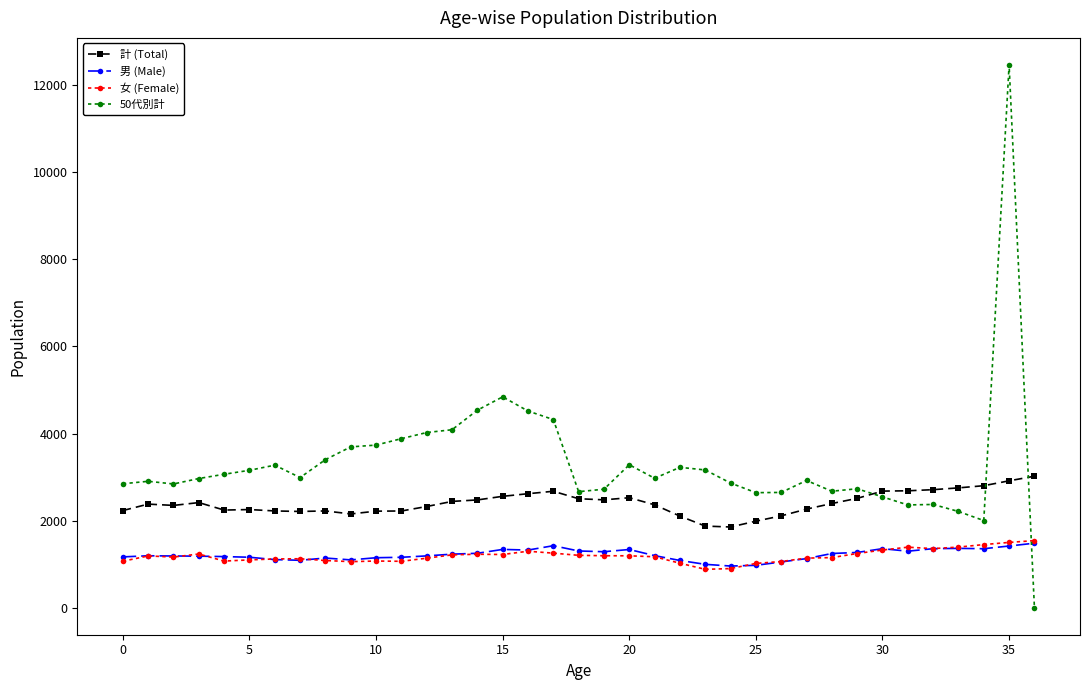

What is the difference between the second highest and minimum values in the 男 (Male) series?

467